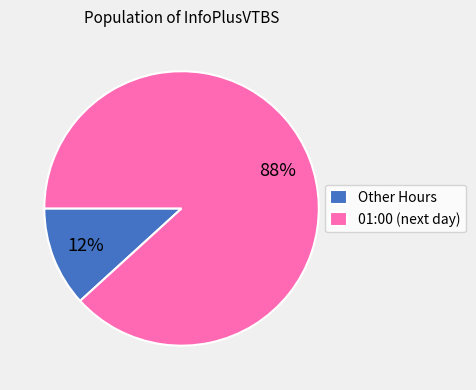

Which category accounts for the majority?

01:00 (next day)